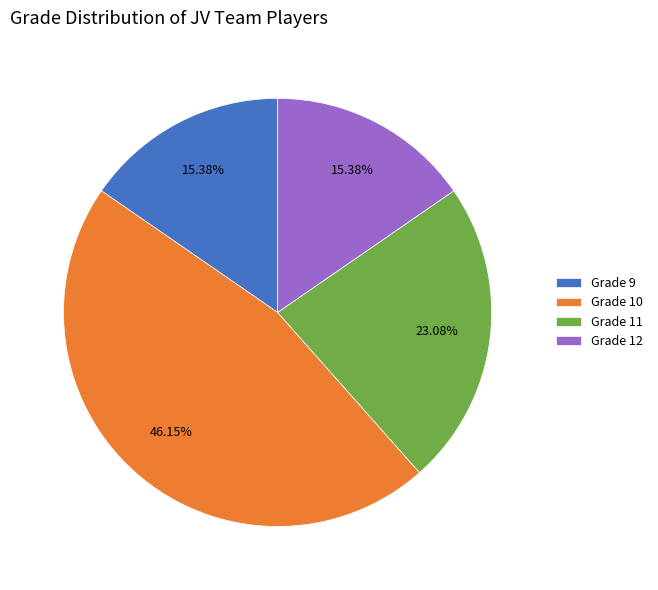

Do Grade 9 and Grade 11 together represent more than half of the pie?

No